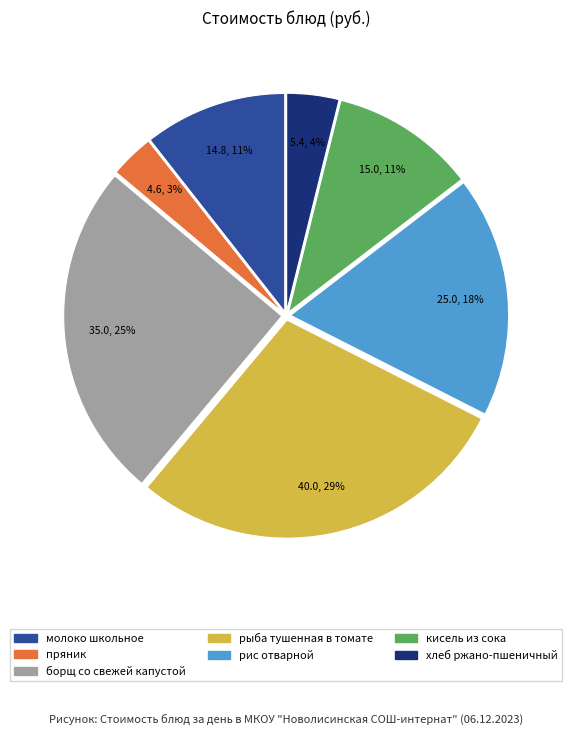

Does рыба тушенная в томате account for over 50% of the chart?

No